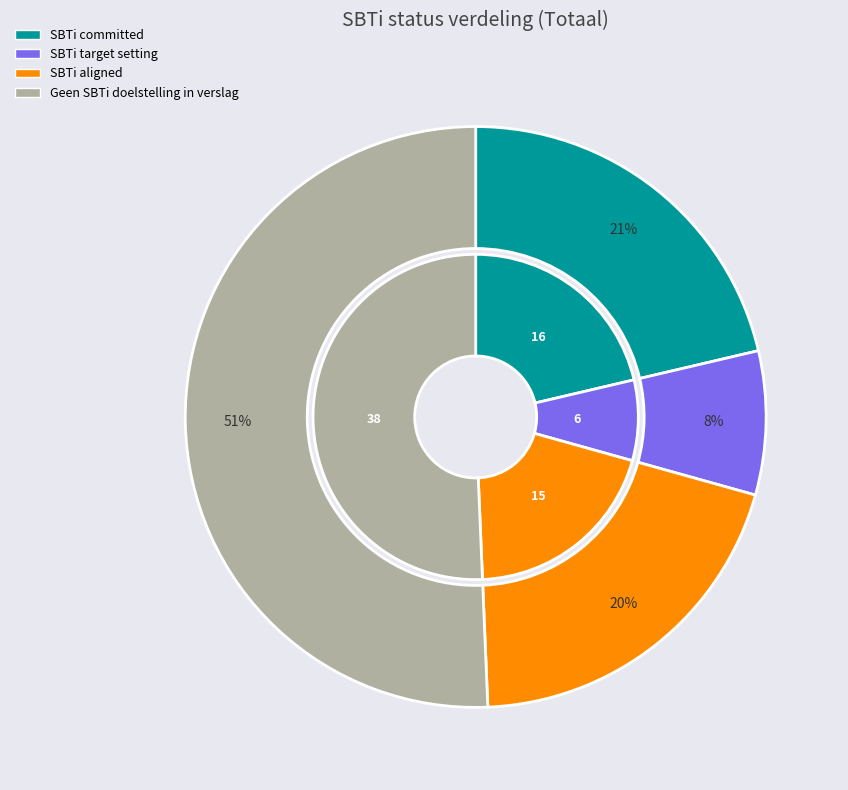

Is it true that SBTi target setting is 8% of the pie?

True